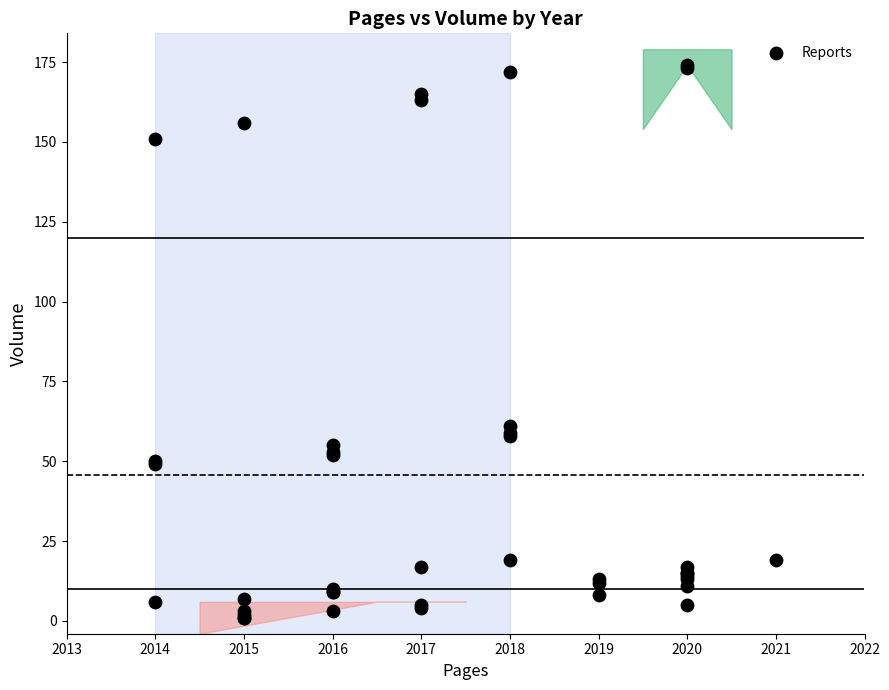

What Y value in the scatter plot is closest to 87?

61